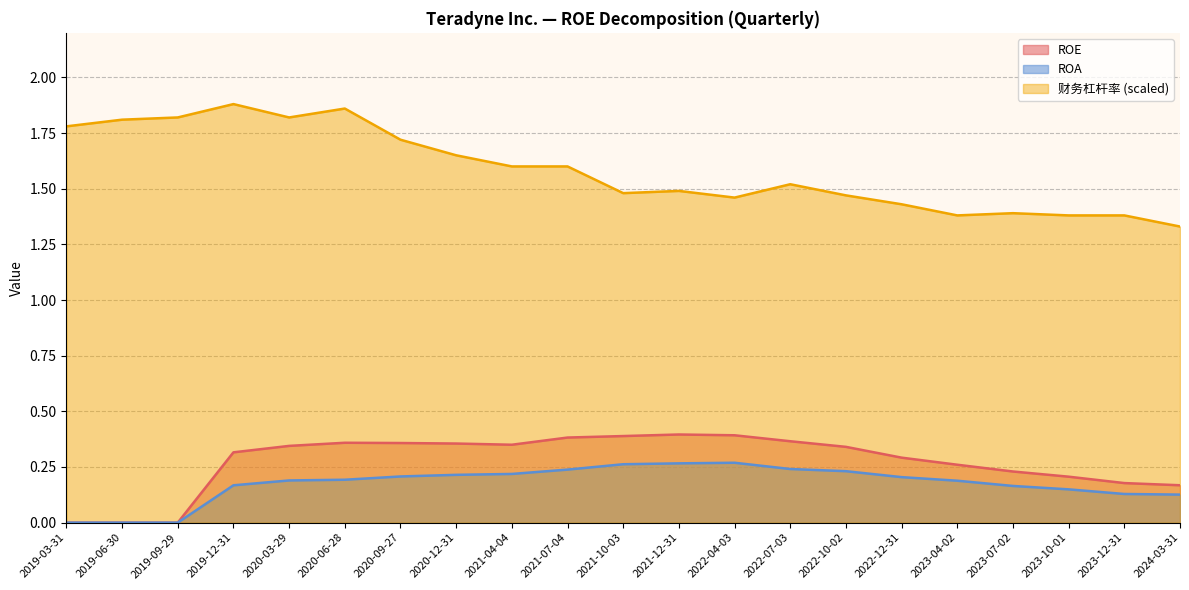

Which category has the highest value in the ROE series?

2021-12-31